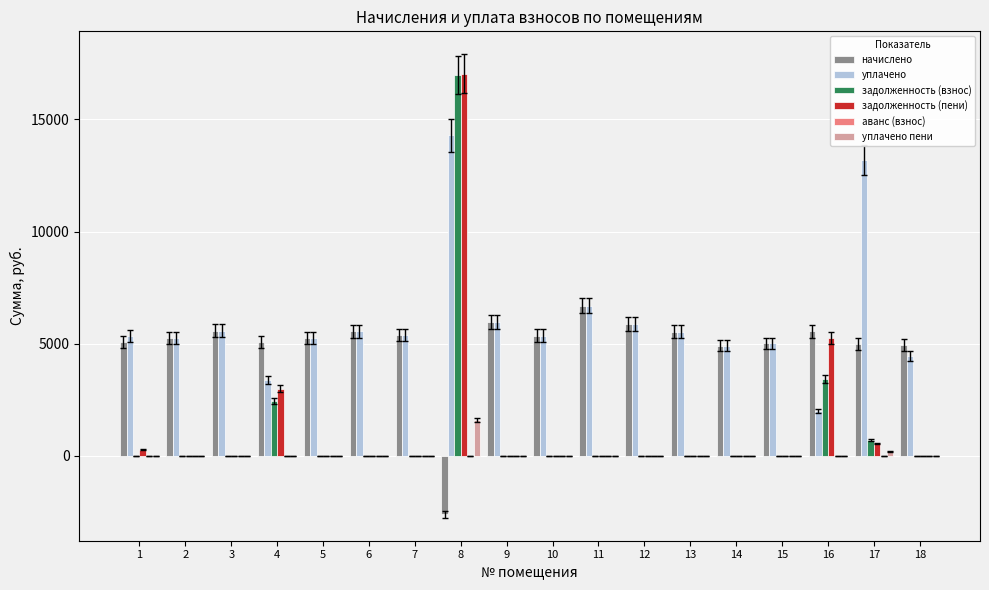

Count the number of data series in this chart.

6